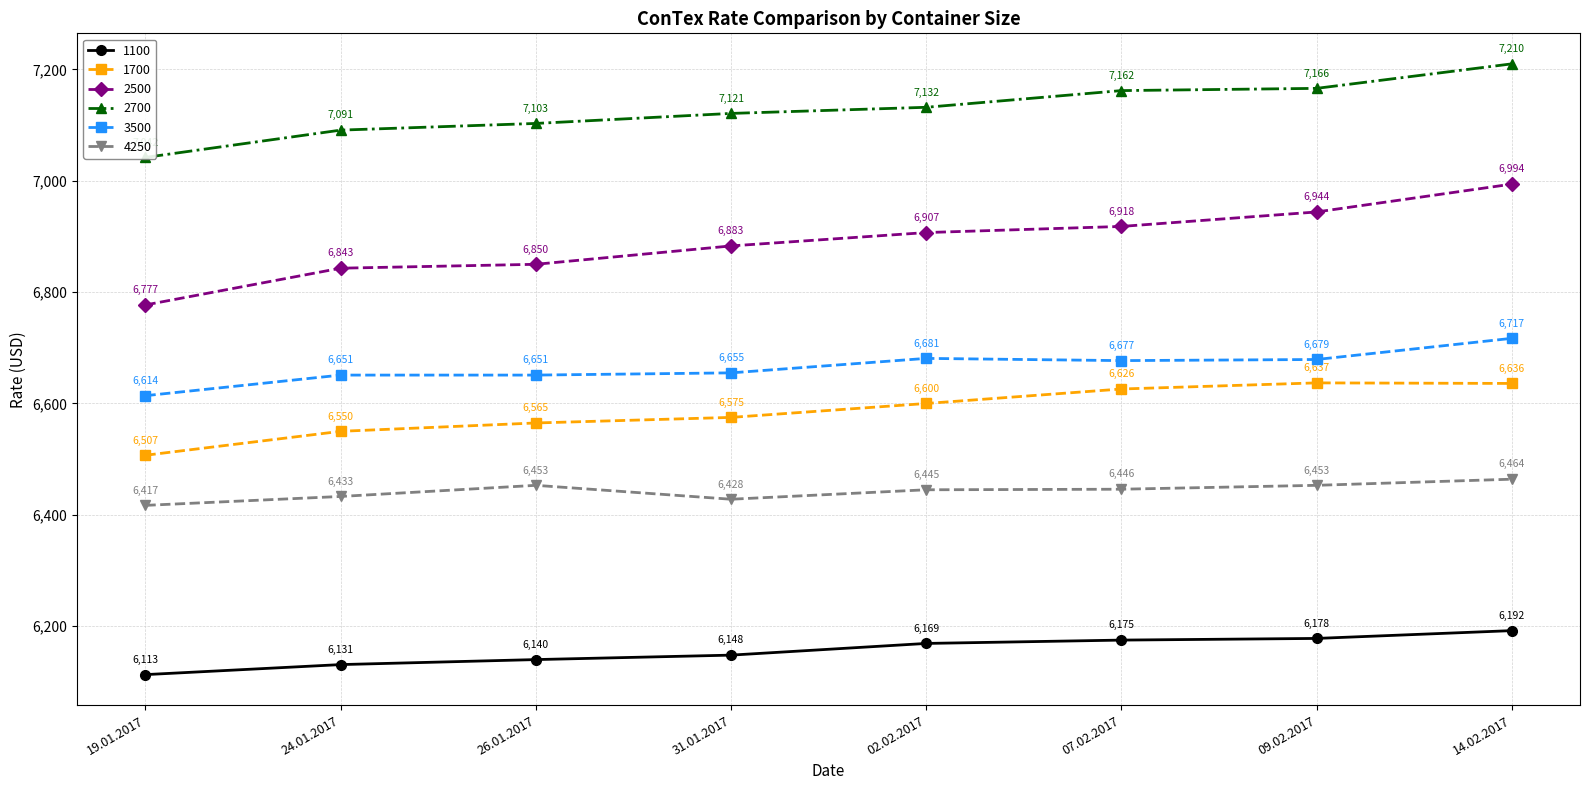

What is the sum of the 2500 values at 09.02.2017 and 02.02.2017?

13851